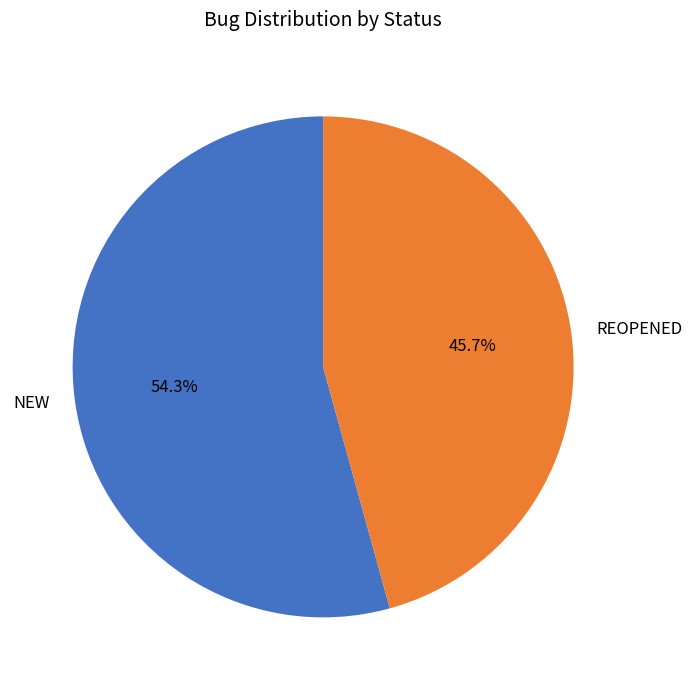

Does NEW represent more than half of the total?

Yes